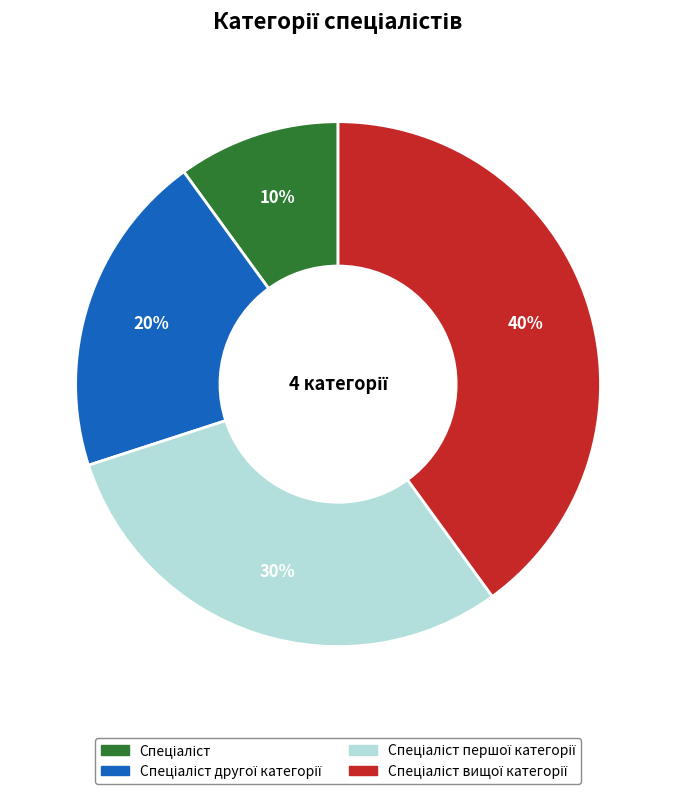

Does any single category account for the majority?

No